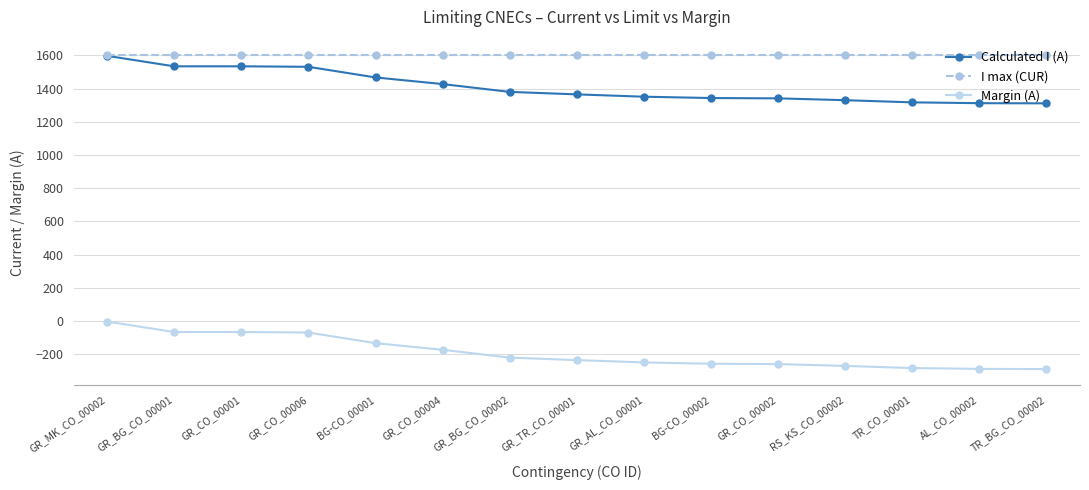

What is the maximum value shown in the chart?

1600